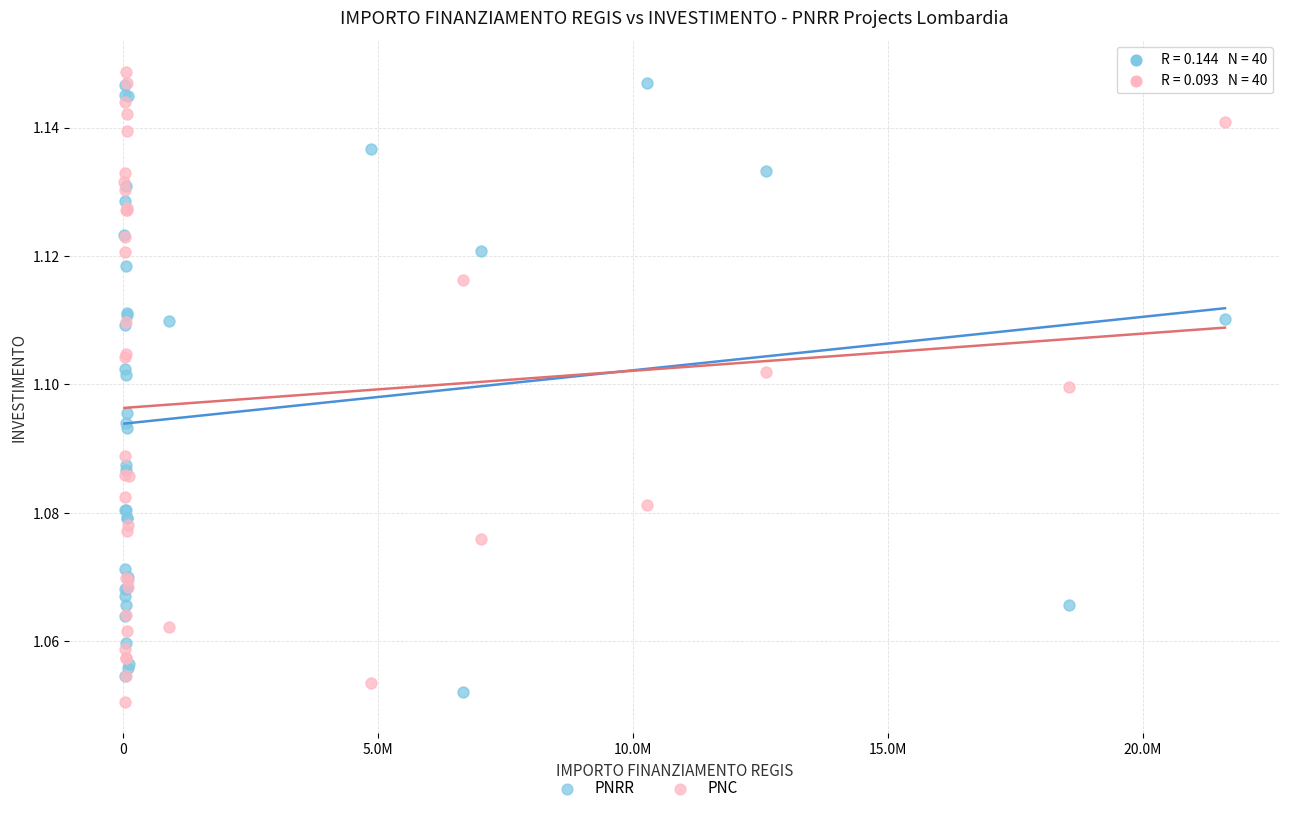

Which series contains the highest Y value?

PNC